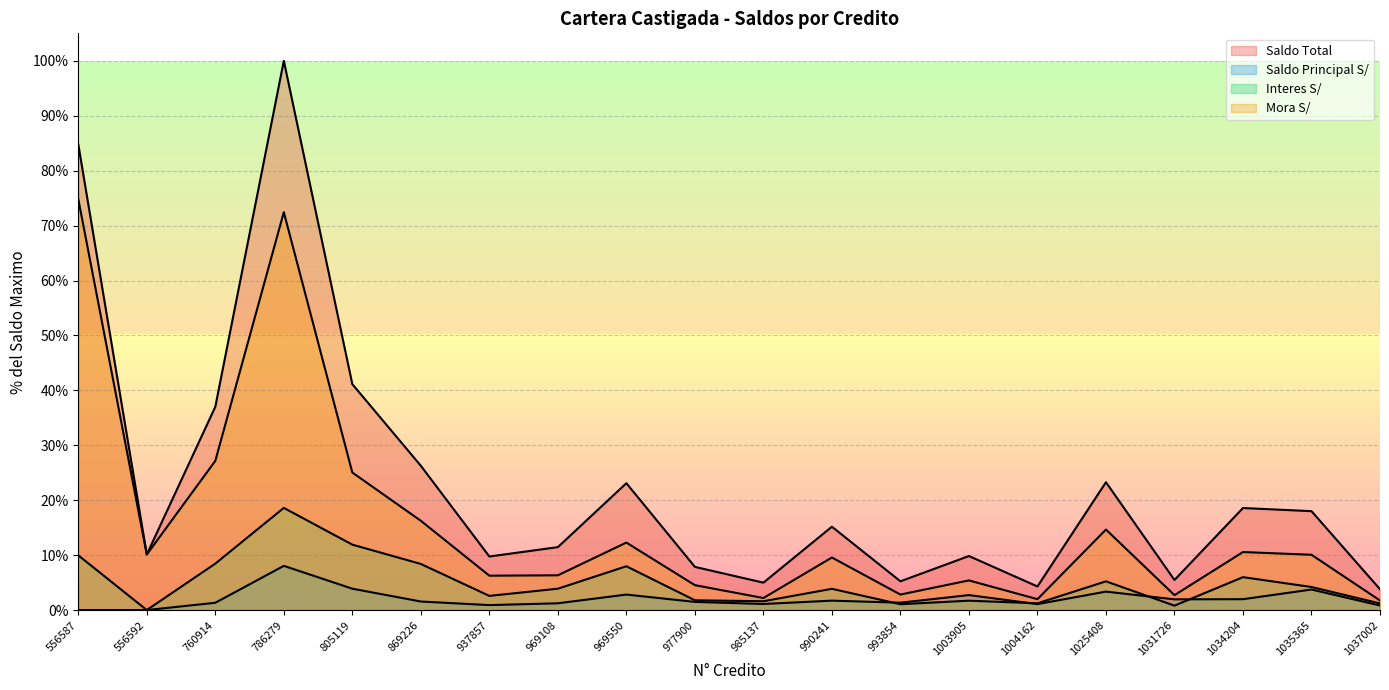

True or false: Saldo Principal S/ and Mora S/ cross at least once.

False